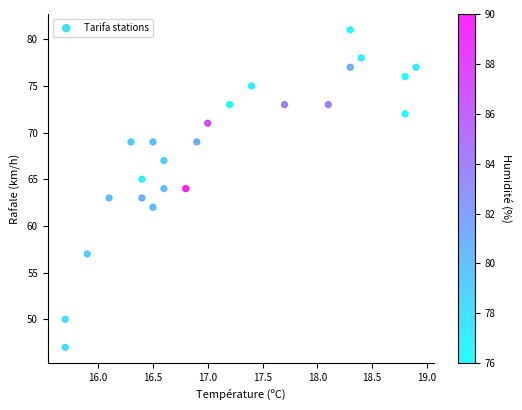

What is the range of Y values (max minus min)?

34